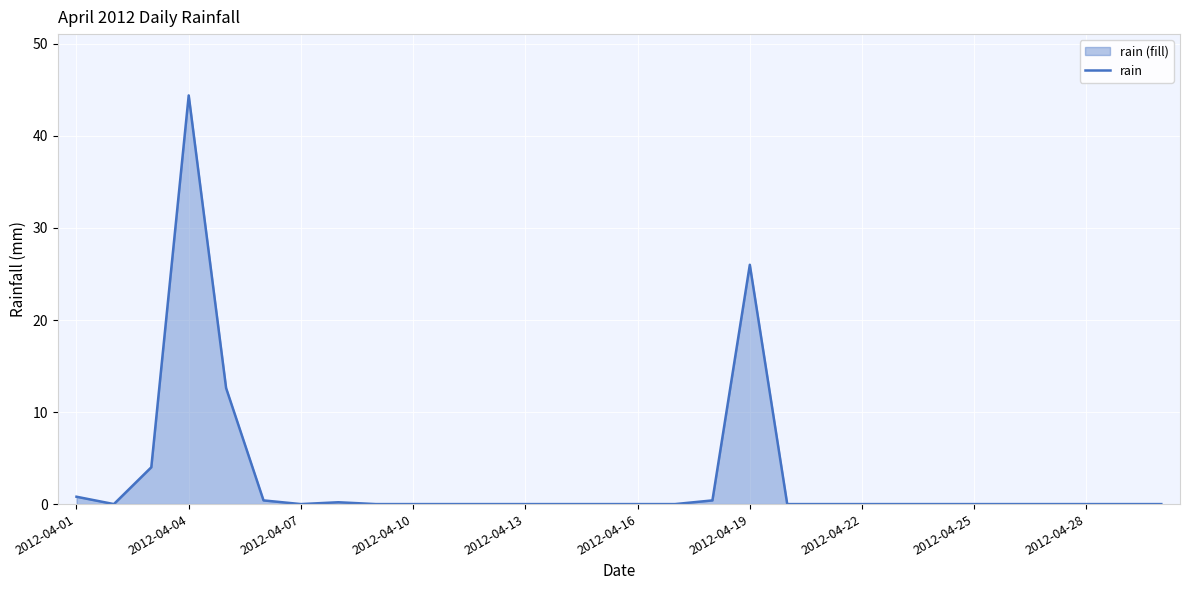

Is it true that the value at 19 is 0.0?

True